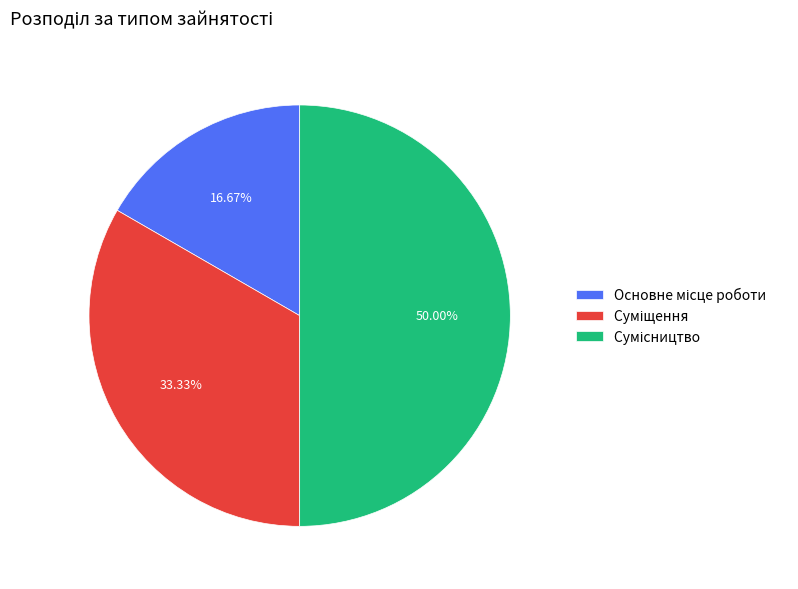

What percentage do Сумісництво and Основне місце роботи together represent?

66.7%